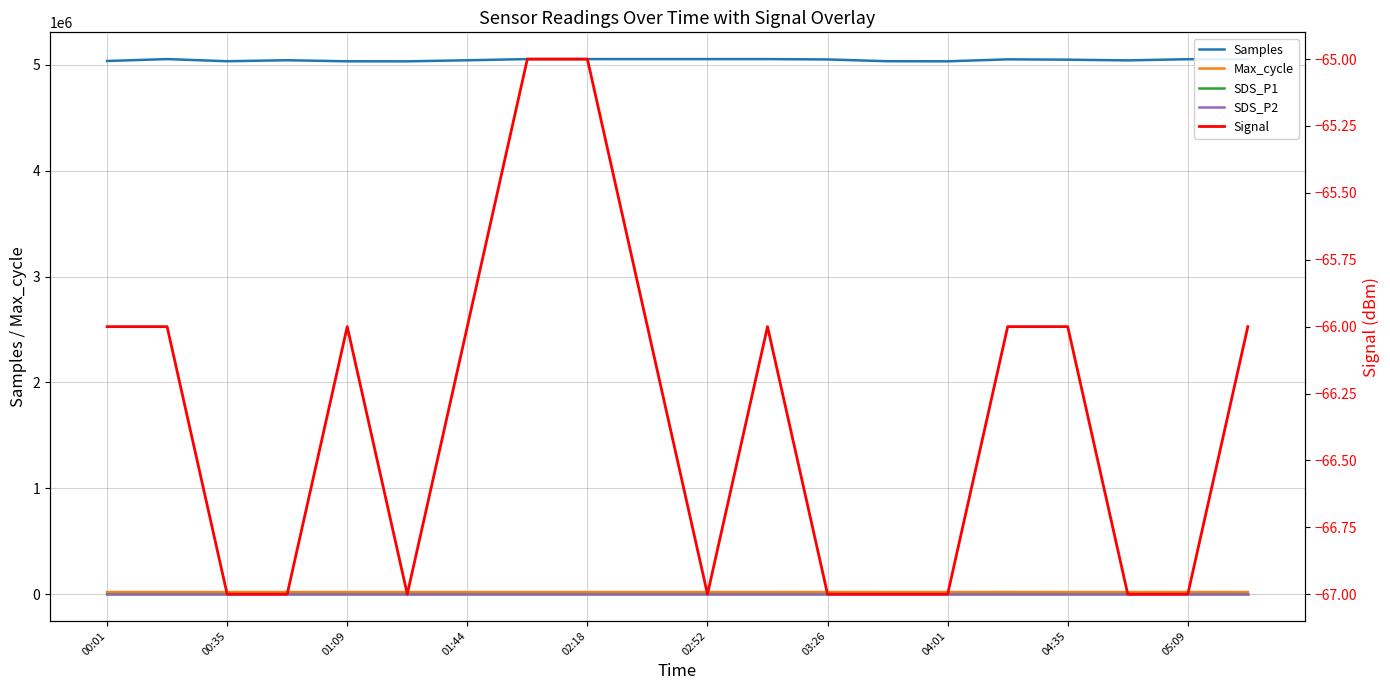

How many SDS_P2 values are between 0 and 1?

20